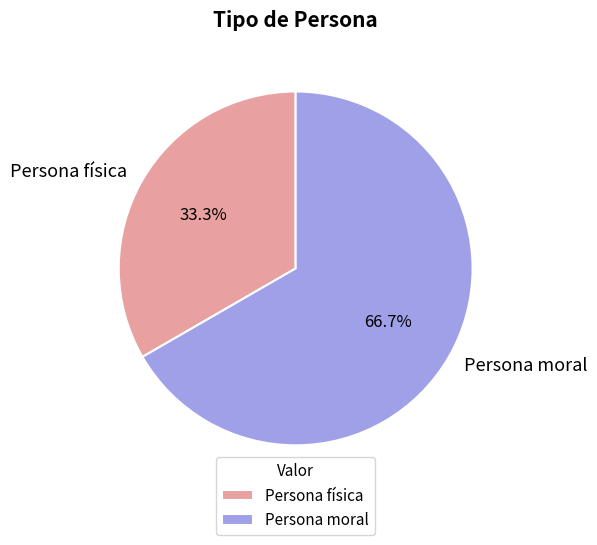

How many segments does this pie chart have?

2